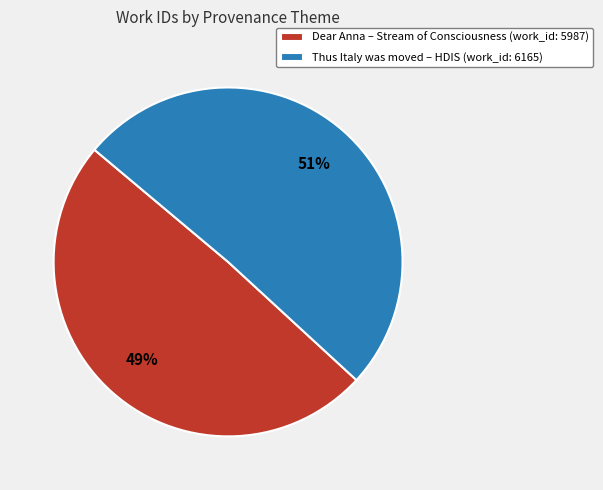

How many slices are in this pie chart?

2